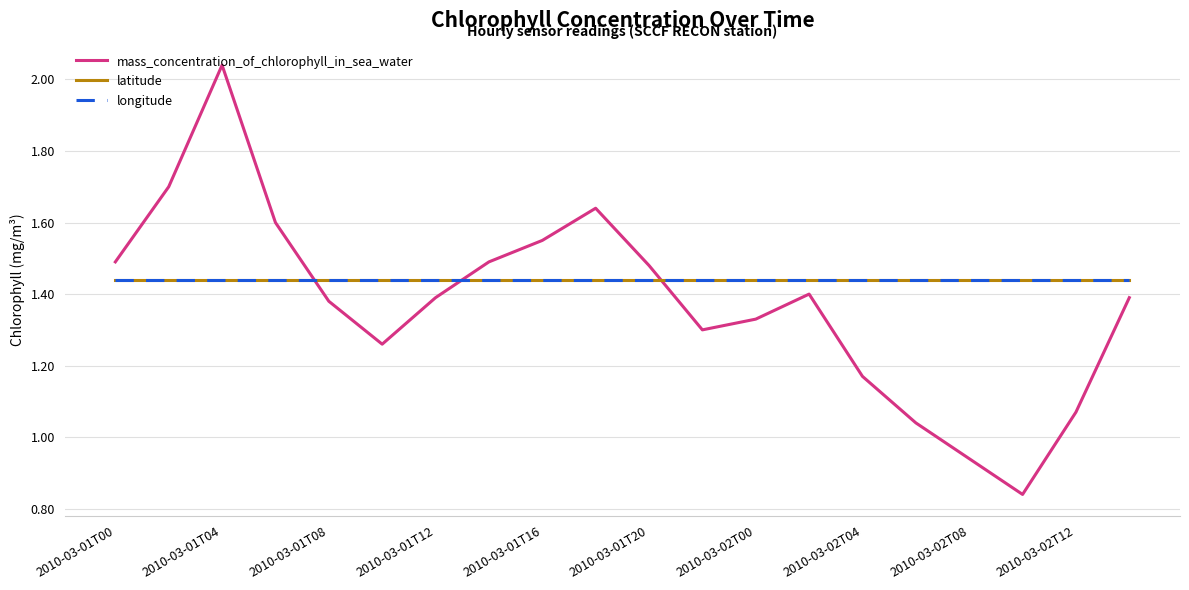

At how many categories does at least one series exceed 1?

20